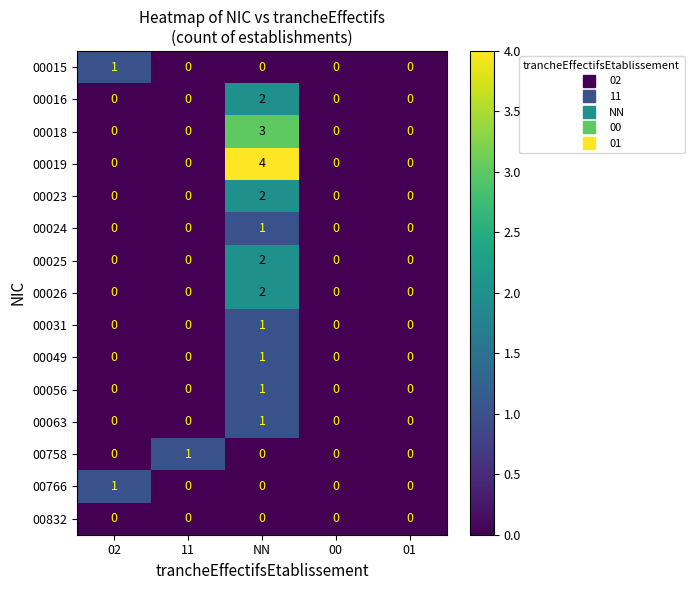

What is the maximum value shown in the chart?

4